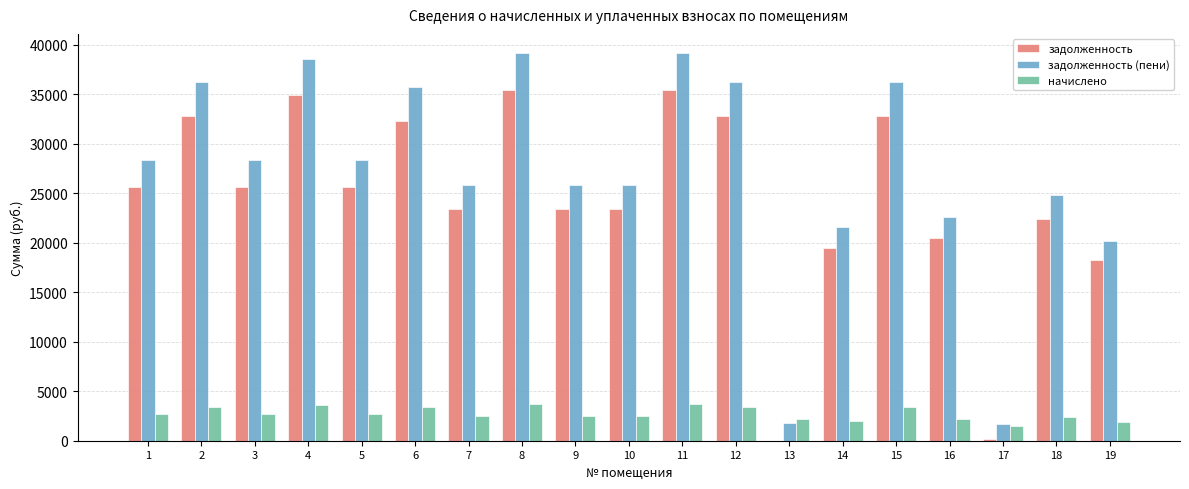

What is the average value of the задолженность series?

24441.1